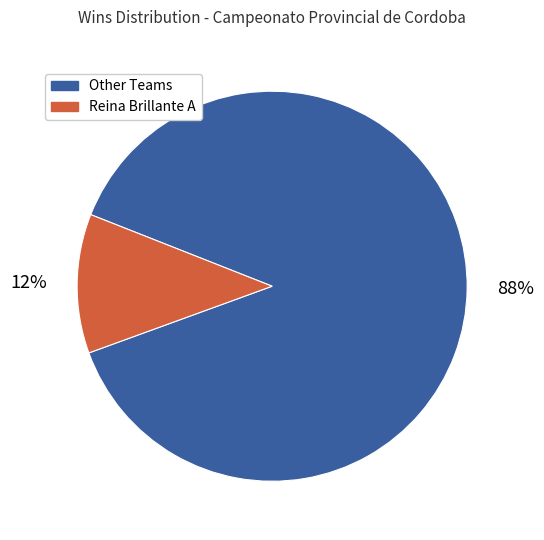

Combined, do Other Teams and Reina Brillante A account for over 50%?

Yes